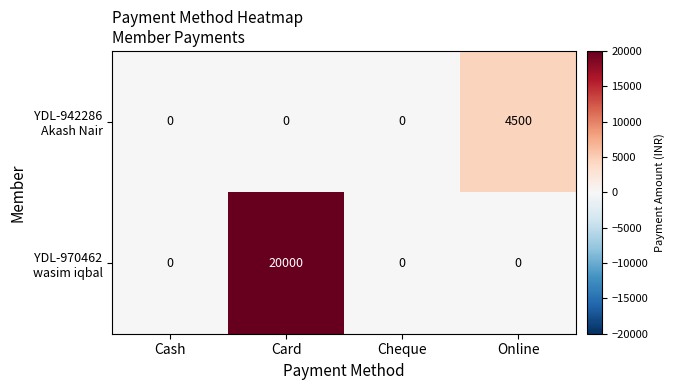

What is the maximum value shown in the chart?

20000